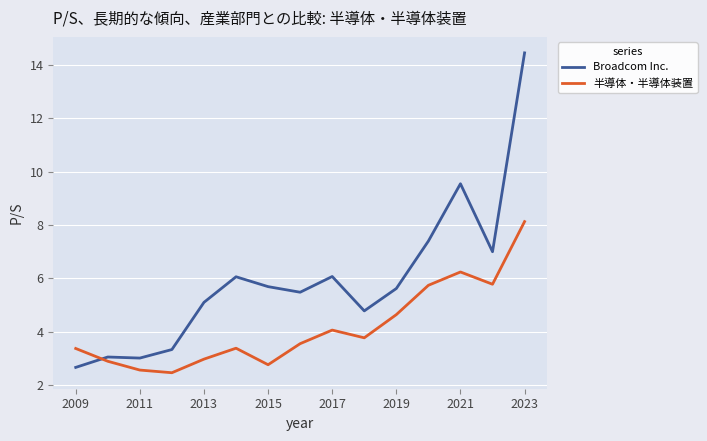

Which series has the largest total across all categories?

Broadcom Inc.